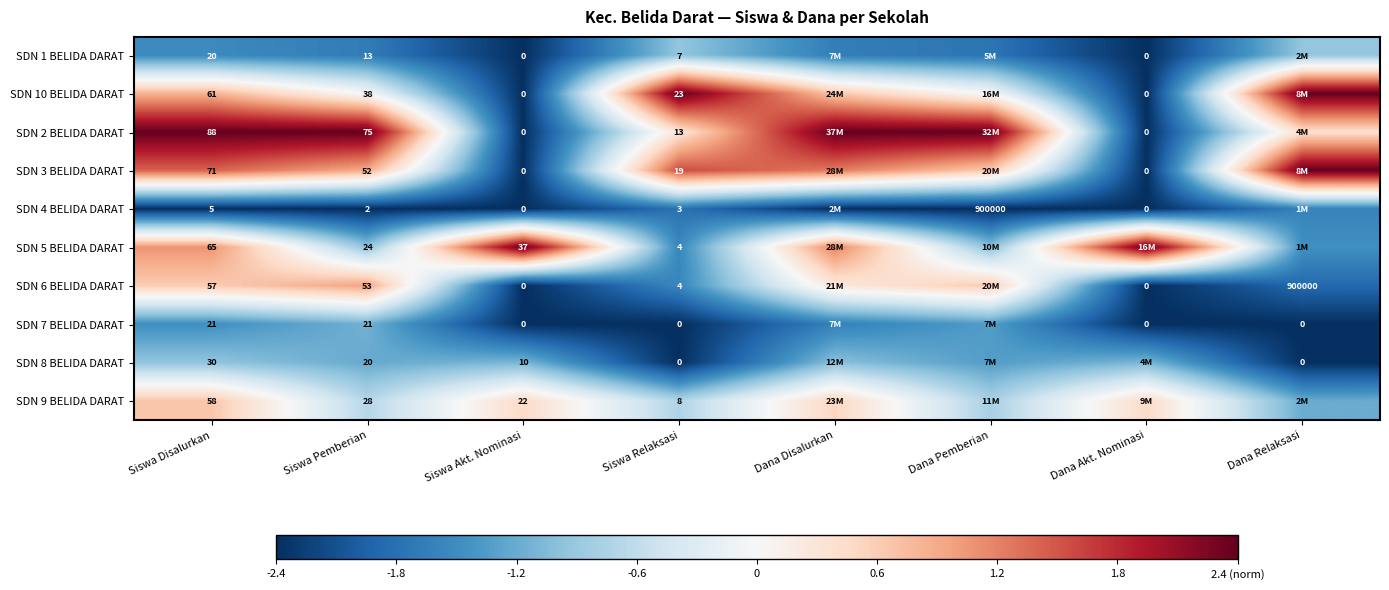

What is the minimum value for SDN 4 BELIDA DARAT?

-2.4